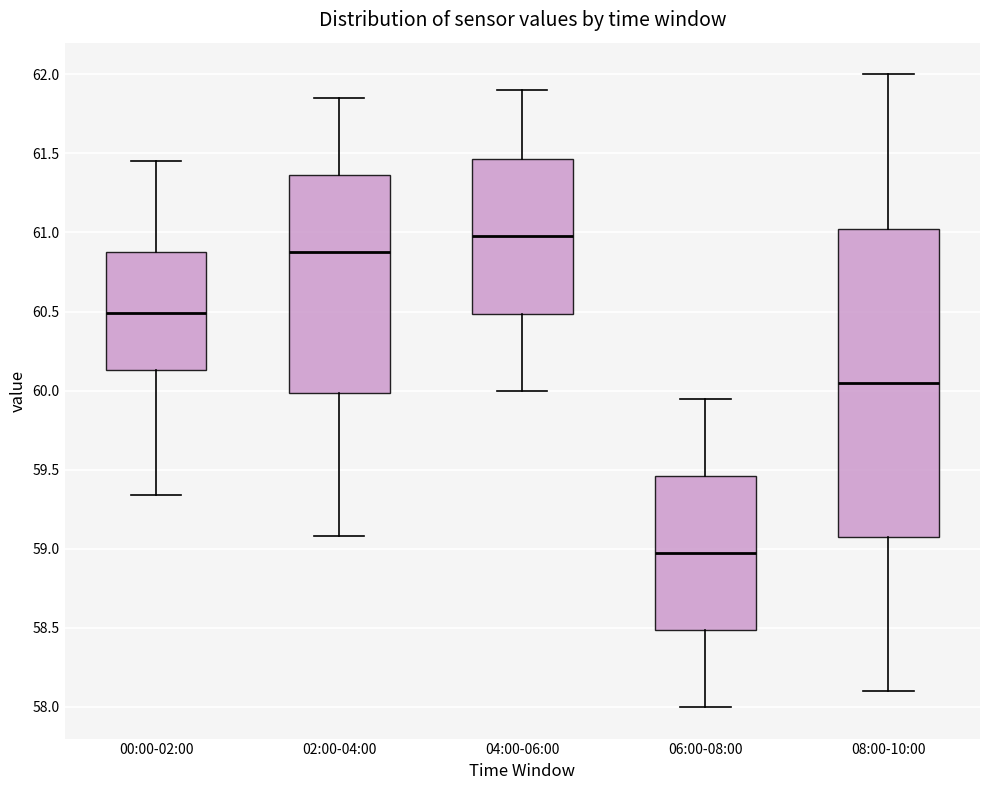

Reading left to right, read every box against the y-axis: the position of its median line, the range the box covers, and the ends of its whiskers. The values are not printed on the chart, so give them approximately, as read against the axis.

00:00-02:00: median 60.50, box 60.15 to 60.90, whiskers 59.35 to 61.45
02:00-04:00: median 60.90, box 60.00 to 61.35, whiskers 59.10 to 61.85
04:00-06:00: median 61.00, box 60.50 to 61.45, whiskers 60.00 to 61.90
06:00-08:00: median 59.00, box 58.50 to 59.45, whiskers 58.00 to 59.95
08:00-10:00: median 60.05, box 59.10 to 61.05, whiskers 58.10 to 62.00